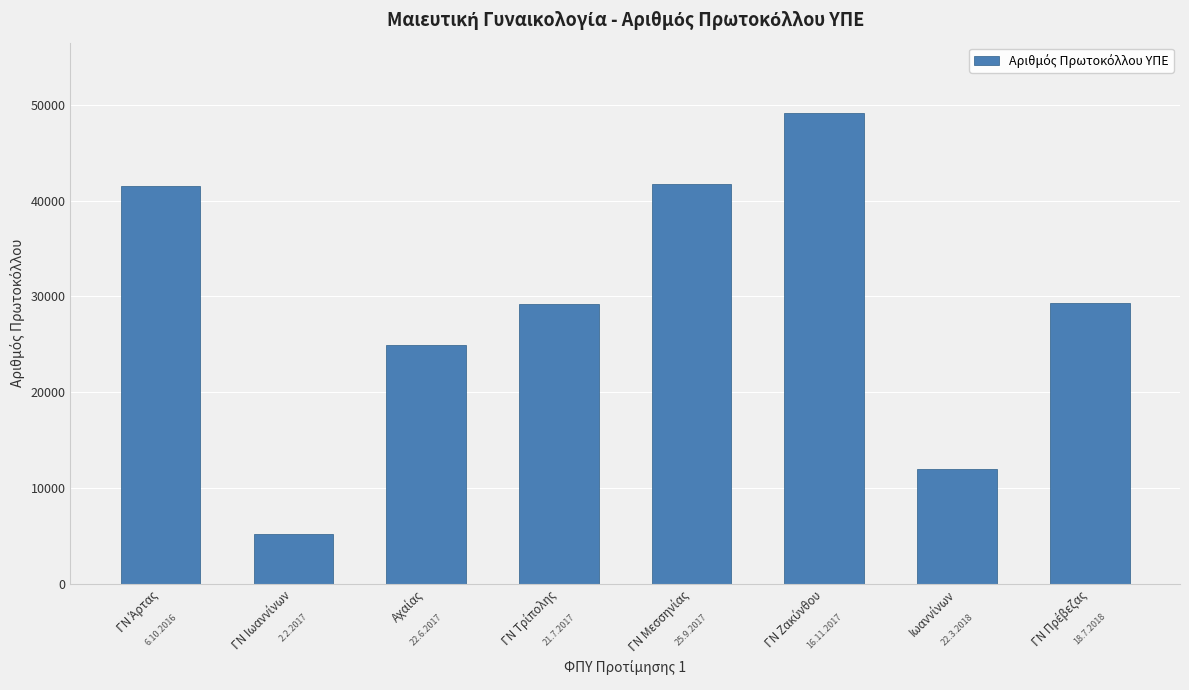

How many values are below 29280?

4